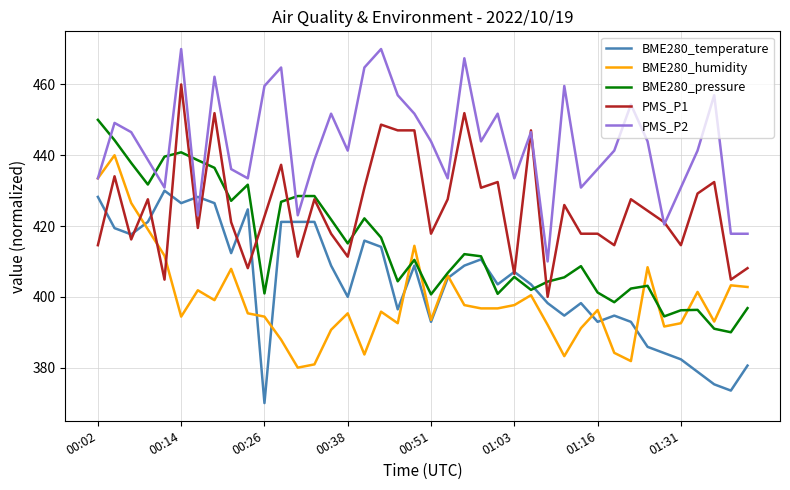

How many lines are shown in the chart?

5